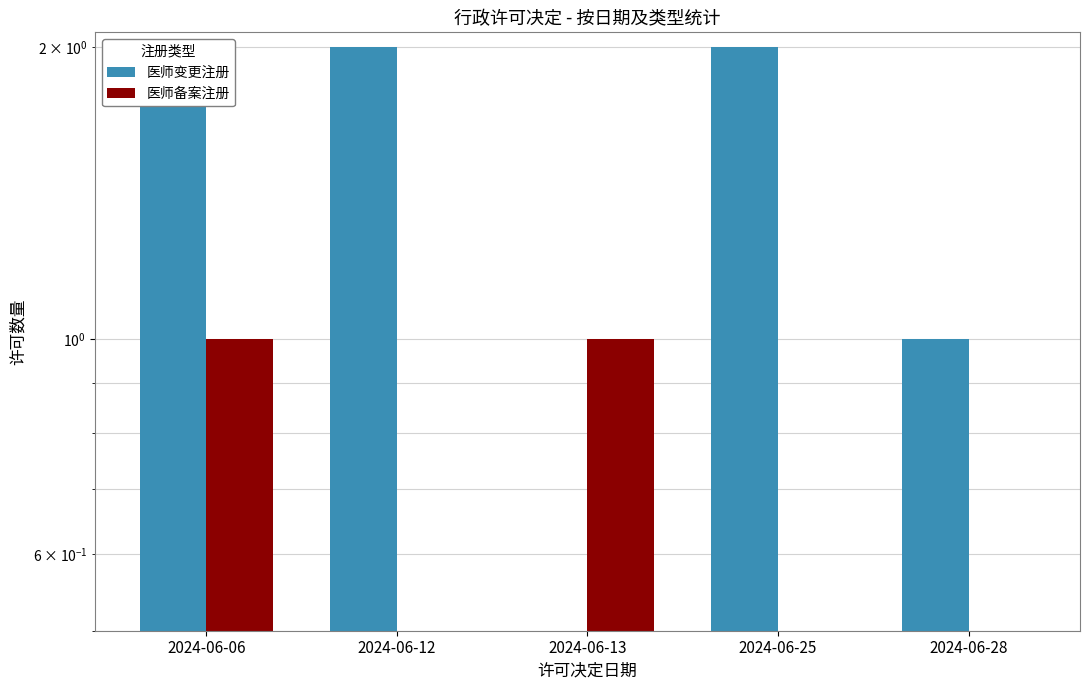

Is it true that 医师变更注册 equals 2 at 2024-06-25?

True